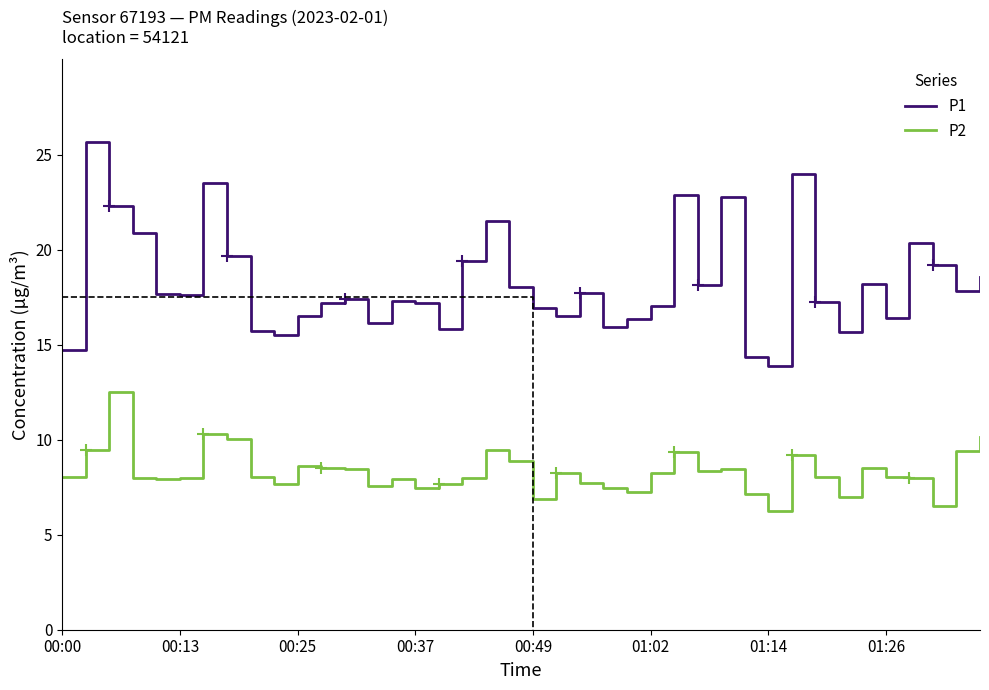

True or false: P1 and P2 cross at least once.

False